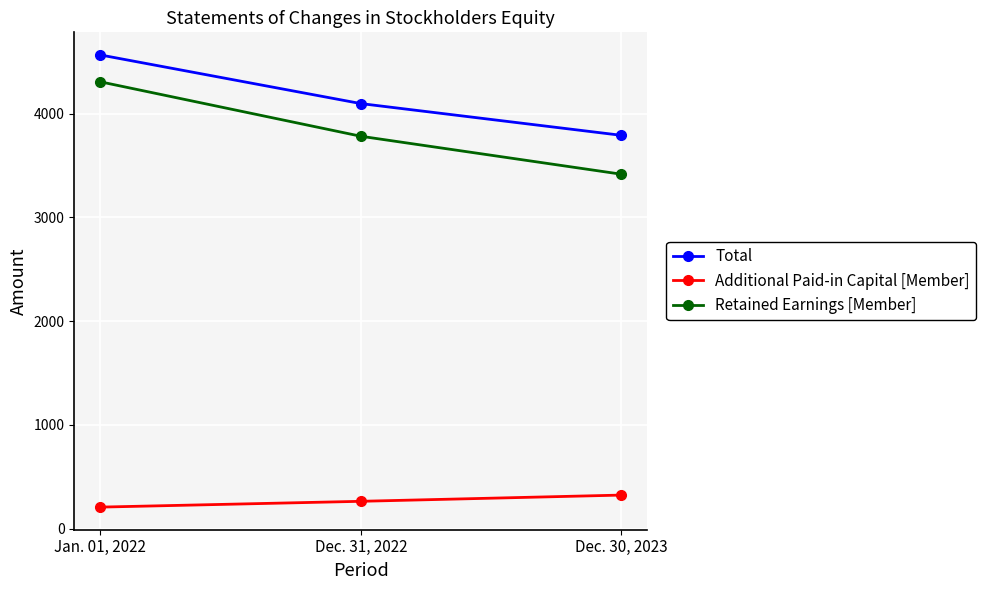

What is the spread (max minus min) of values at Dec. 31, 2022?

3835